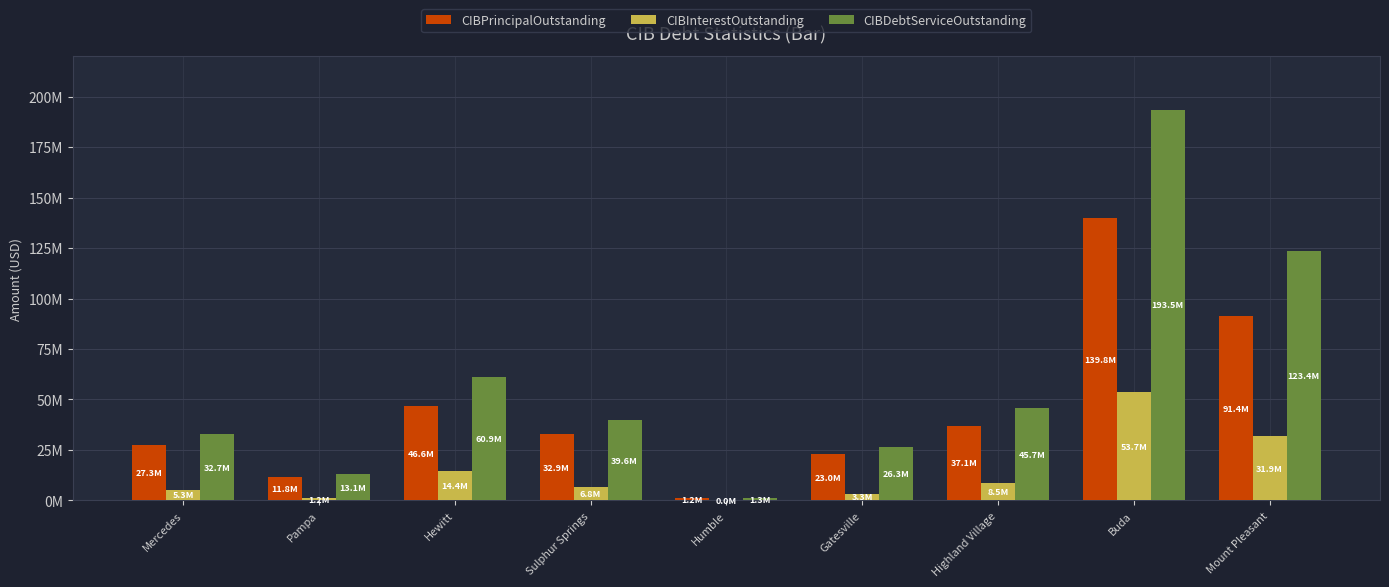

What are all the series names shown in the legend?

CIBPrincipalOutstanding, CIBInterestOutstanding, CIBDebtServiceOutstanding